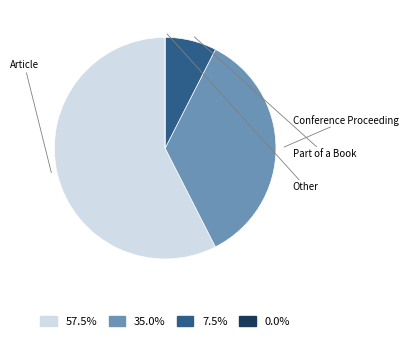

Is there a majority slice in this chart?

Yes